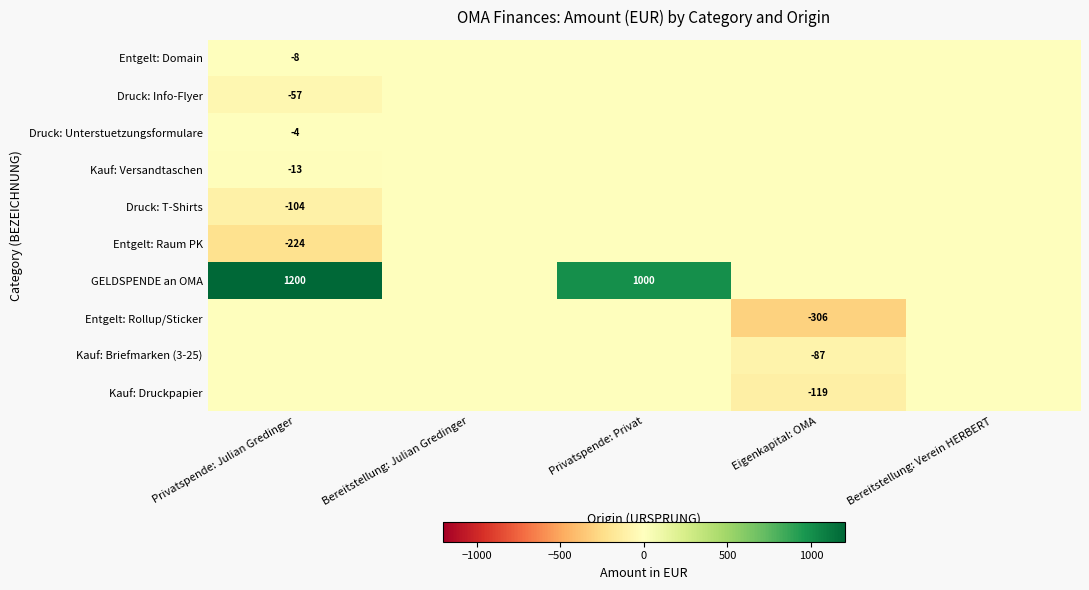

True or false: Kauf: Druckpapier has a value of -119 at Eigenkapital: OMA.

True